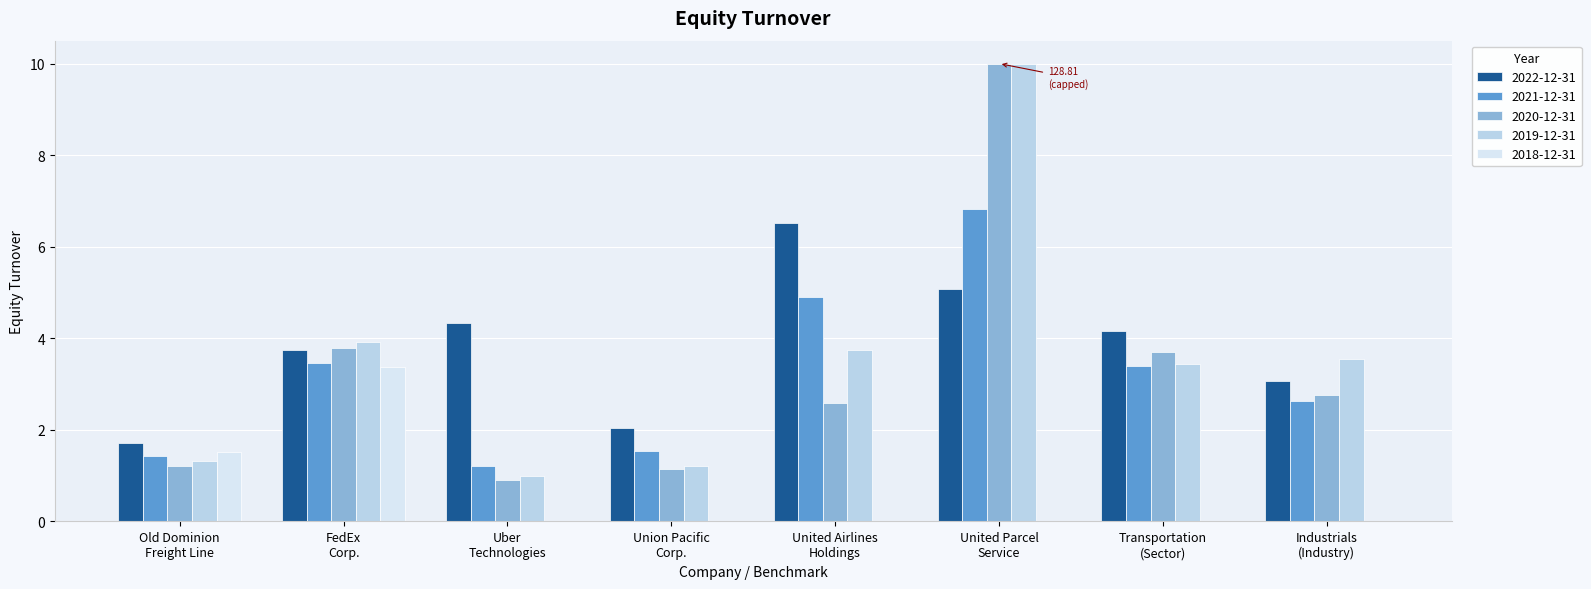

What is the sum of all 2019-12-31 values?

28.2